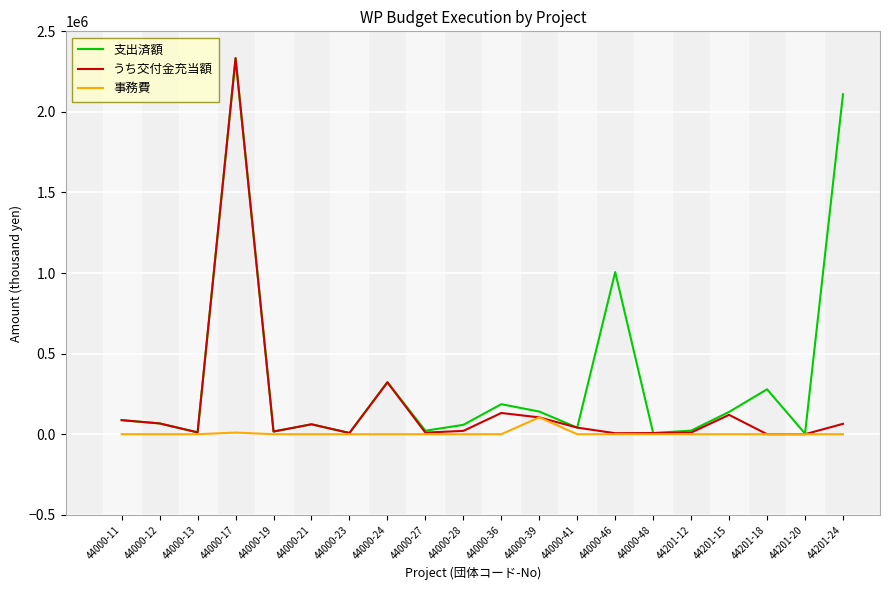

What is the difference between the second highest and second lowest values in the 支出済額 series?

2102363